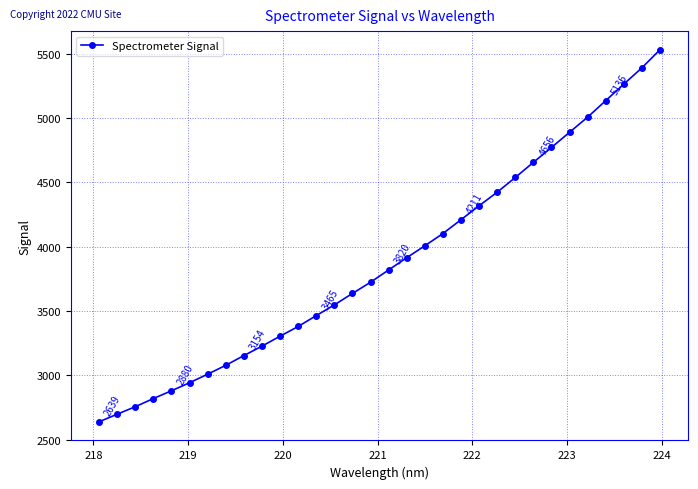

What is the maximum value shown in the chart?

5531.9